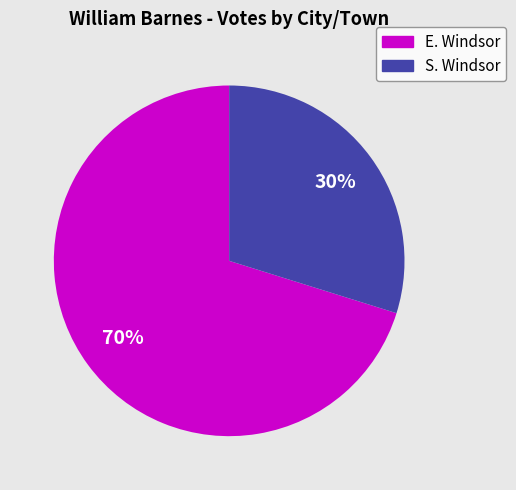

To the nearest percent, what is the difference between the E. Windsor and S. Windsor slice percentages?

40%